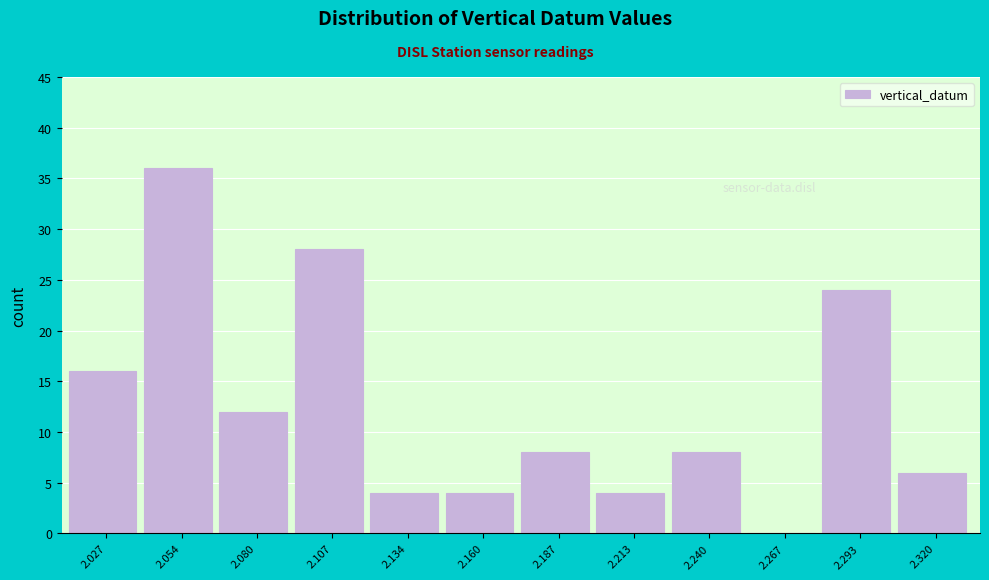

Over which range of the x-axis is the bar tallest?

2.040 to 2.065